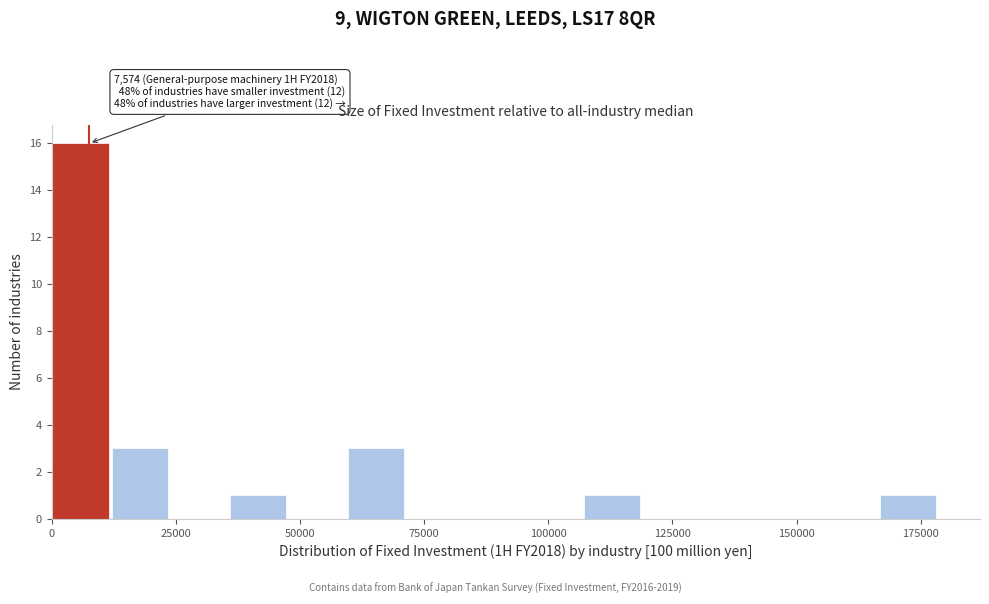

Around what value on the x-axis is the tallest bar? Give the approximate position of its centre, as read against the axis.

5000